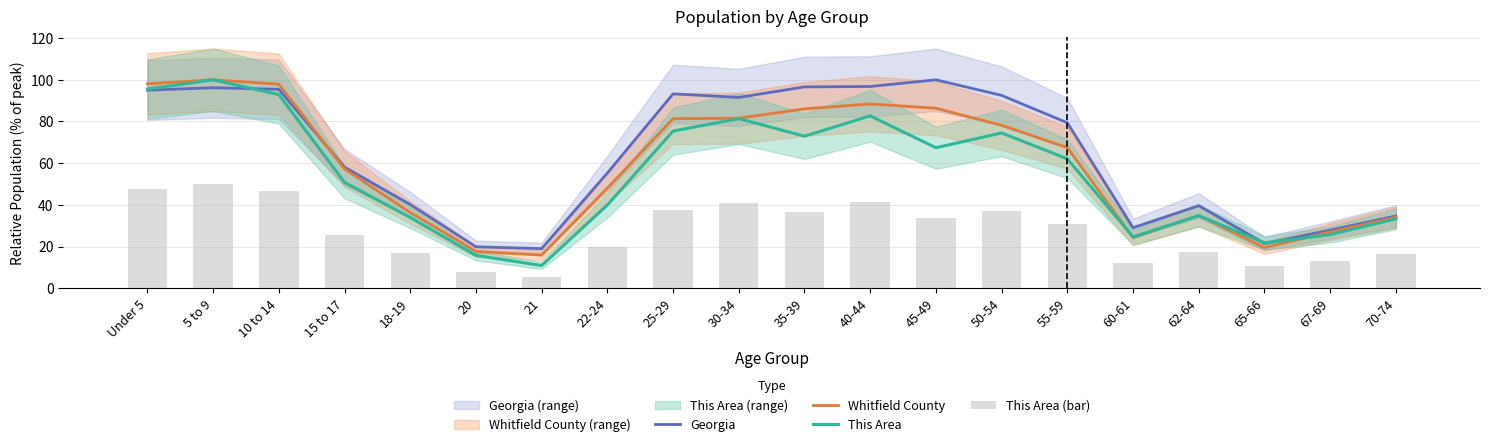

Which series has the largest range (max minus min)?

This Area